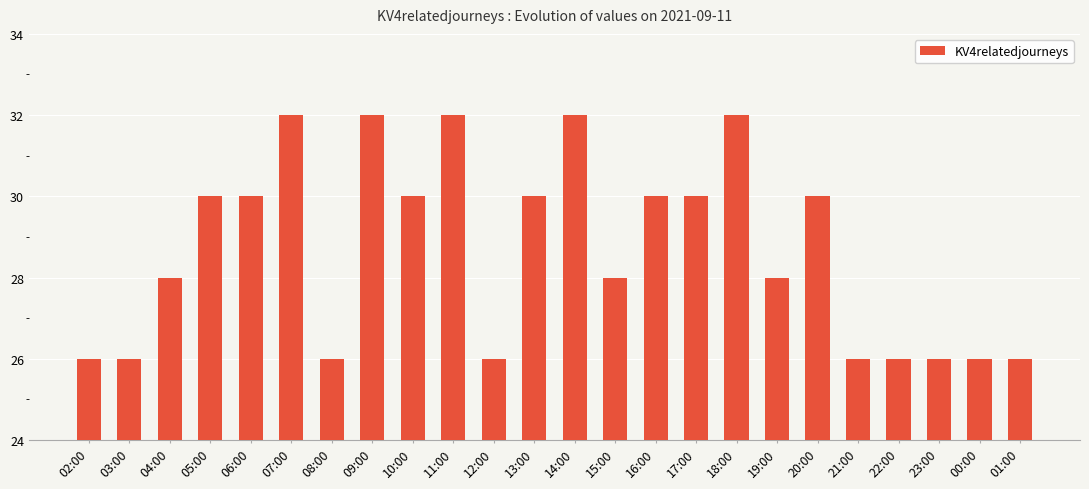

Are the bars horizontal?

No